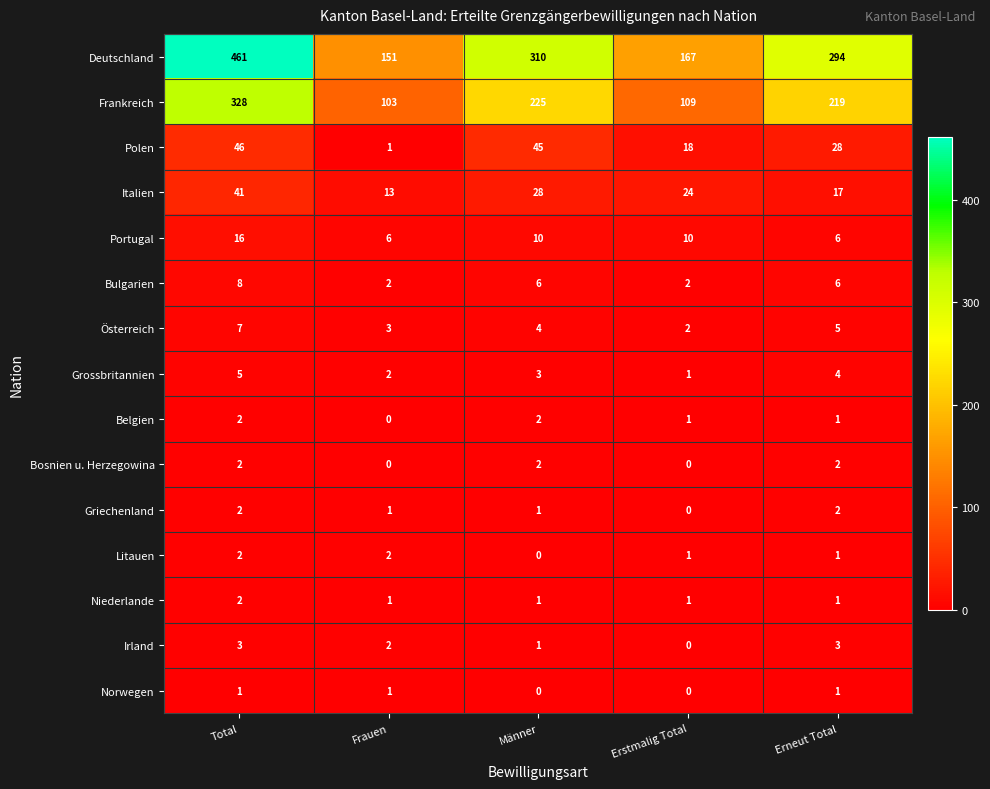

Which series has the largest total across all categories?

Deutschland